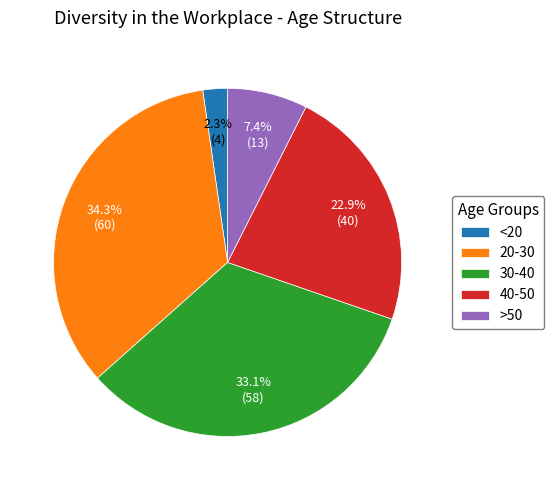

Count the number of slices in the pie.

5